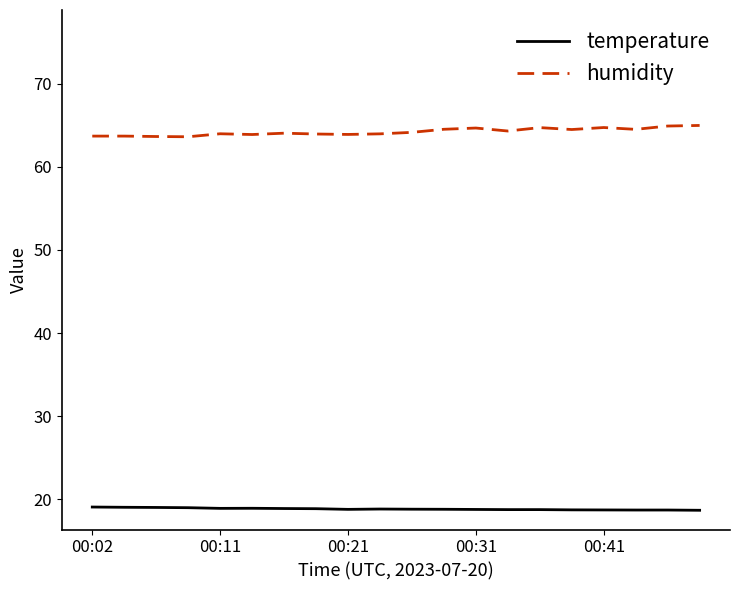

Rank the series by their maximum value, from lowest to highest.

temperature, humidity